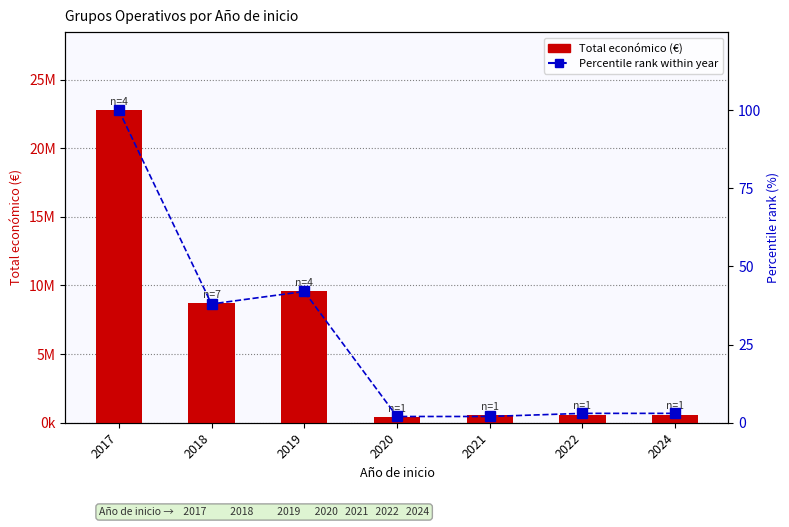

What is the highest value of the Percentile rank within year series?

100